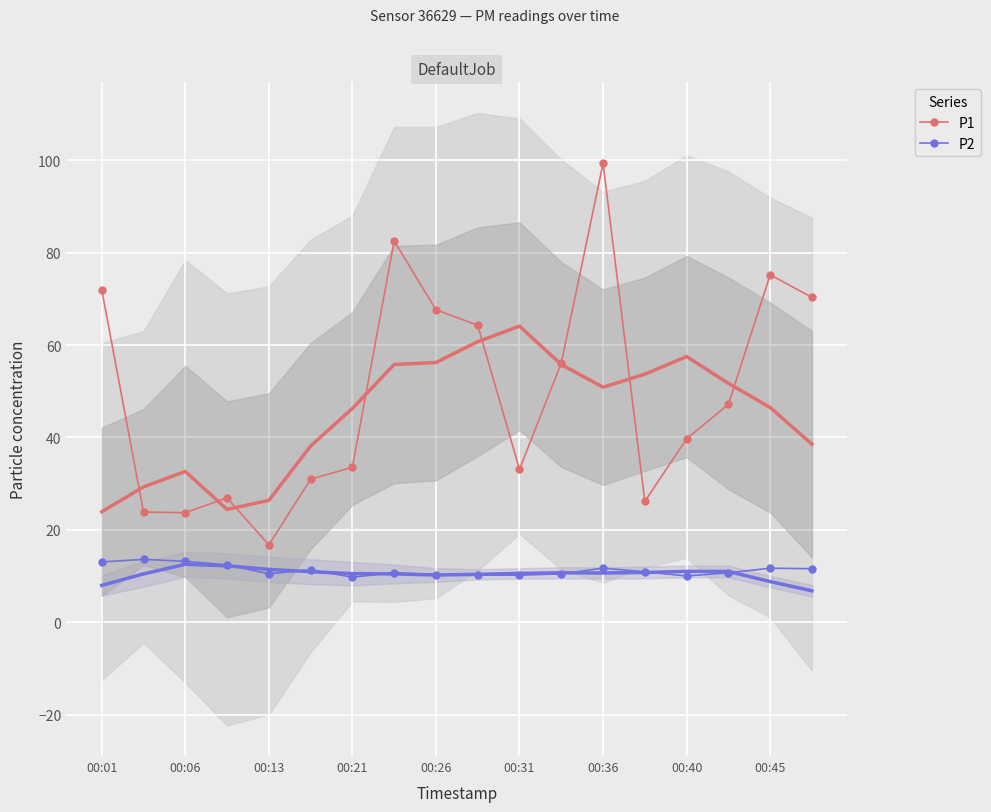

Which series changed the most between 11 and 13?

P1